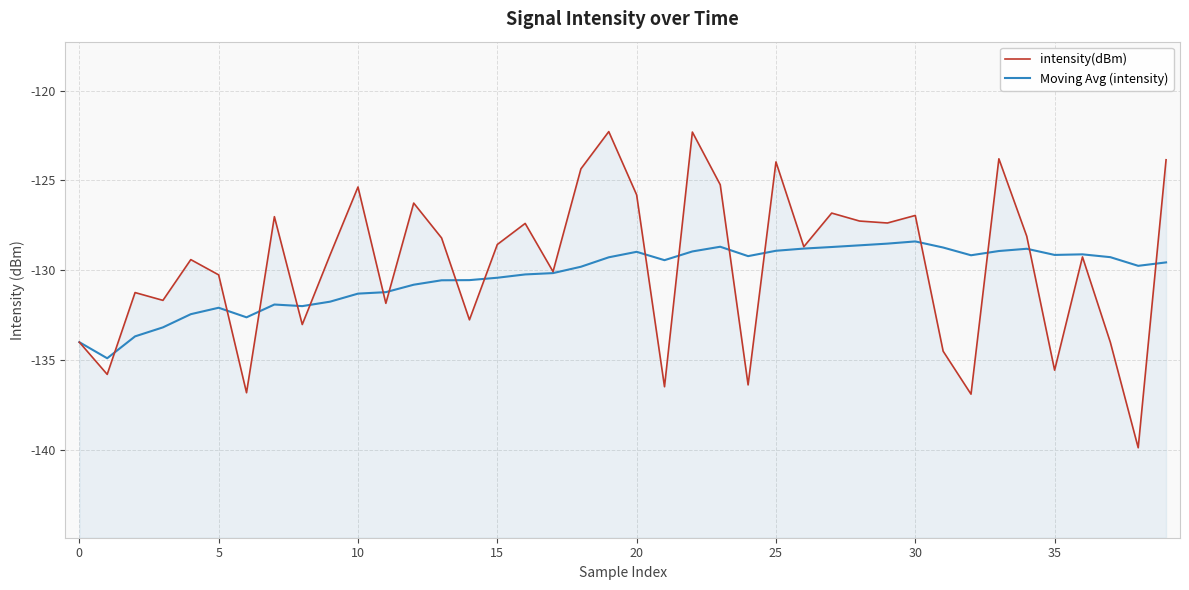

At how many categories does at least one series exceed -133?

38